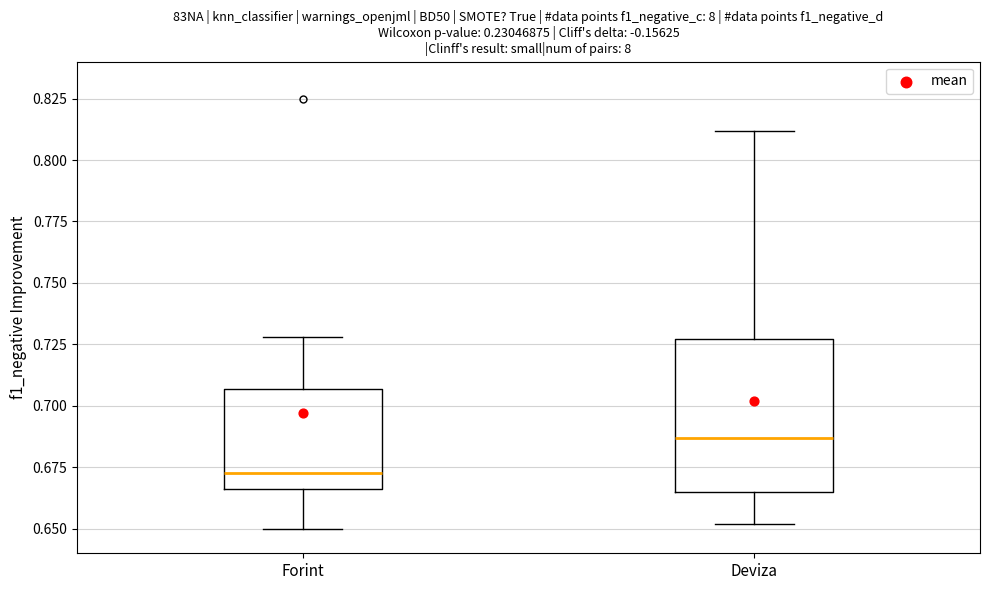

Where is the upper edge of the box for Forint on the y-axis? The values are not printed on the chart, so give them approximately, as read against the axis.

0.705